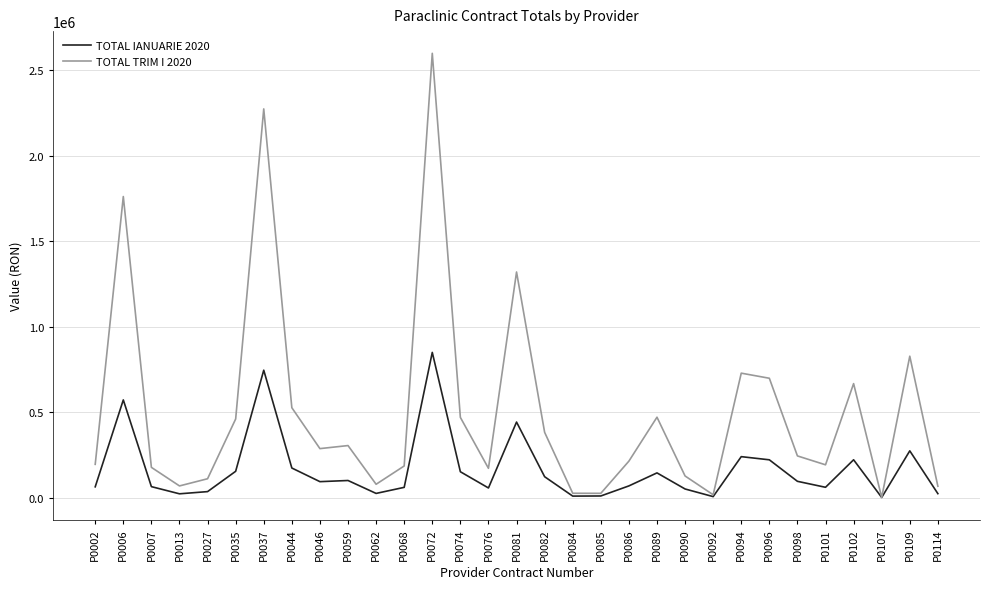

Which series has the largest total across all categories?

TOTAL TRIM I 2020